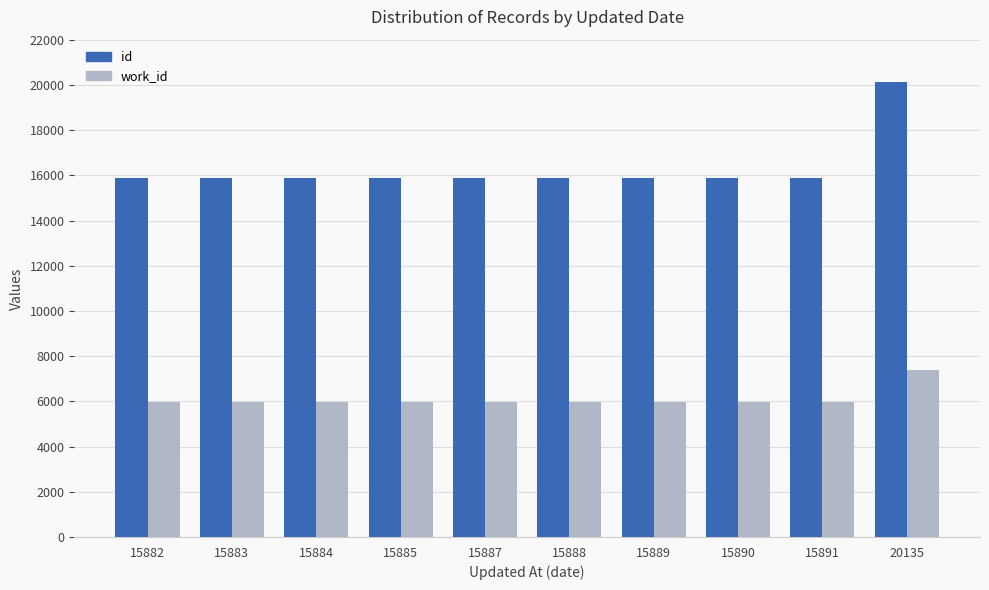

What is the difference between the maximum and minimum values in the id series?

4253